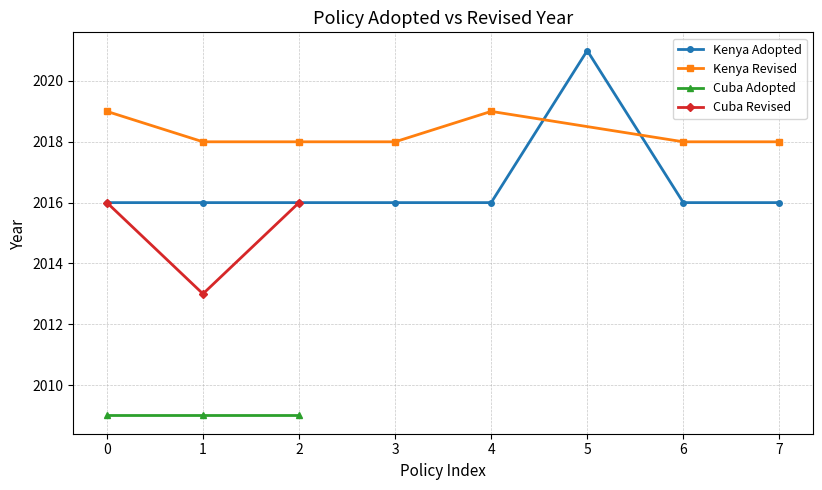

Reading right to left, transcribe all the data shown in this chart.

7=2016	6=2016	5=2021	4=2016	3=2016	2=2016	1=2016	0=2016